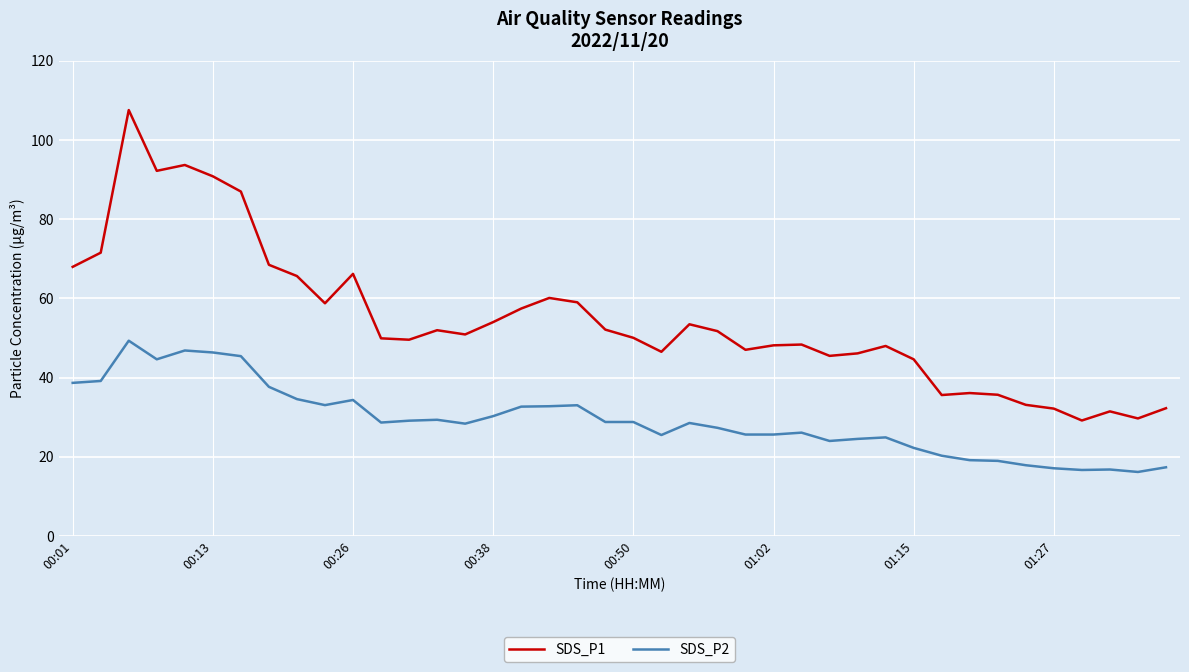

Rank the series by their maximum value, from highest to lowest.

SDS_P1, SDS_P2